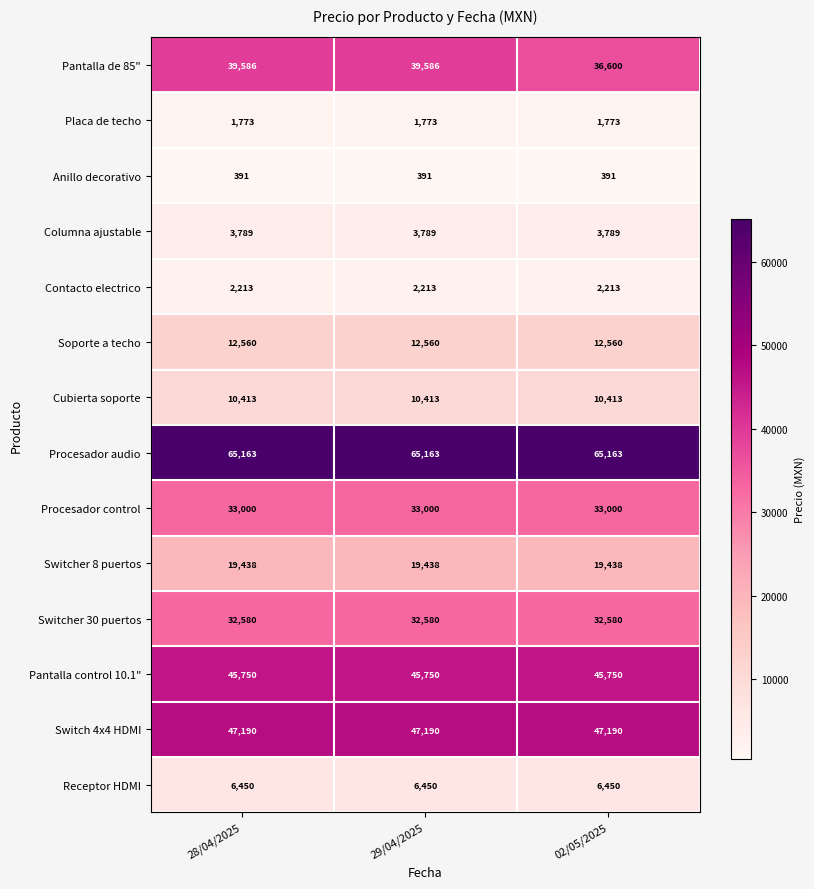

Rank the series by their maximum value, from highest to lowest.

Procesador audio, Switch 4x4 HDMI, Pantalla control 10.1", Pantalla de 85", Procesador control, Switcher 30 puertos, Switcher 8 puertos, Soporte a techo, Cubierta soporte, Receptor HDMI, Columna ajustable, Contacto electrico, Placa de techo, Anillo decorativo